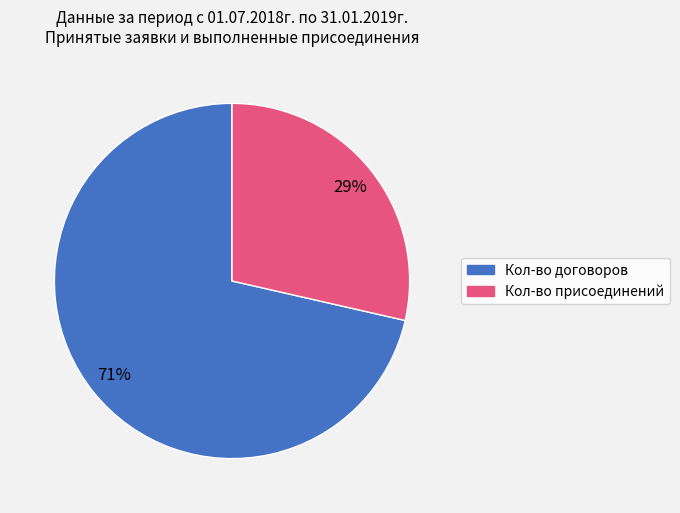

Is there a majority slice in this chart?

Yes